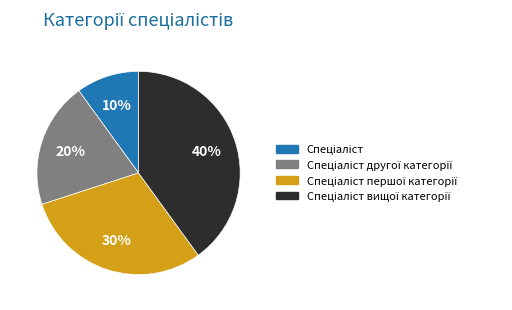

To the nearest percent, what is the difference between the largest and smallest slice percentages?

30%